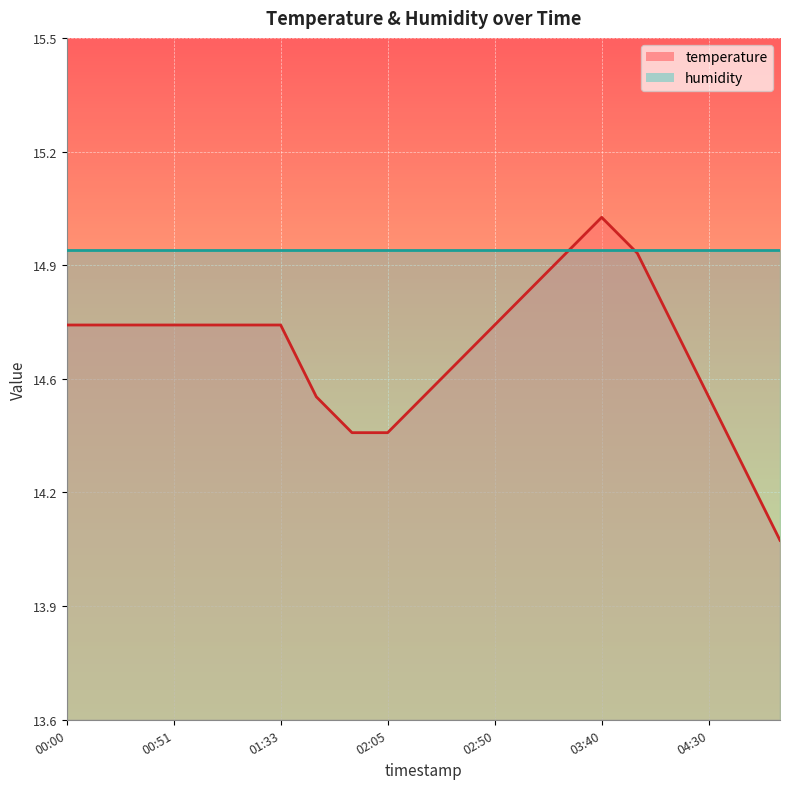

What is the sum of the values at 01:09 and 00:51?

29.4